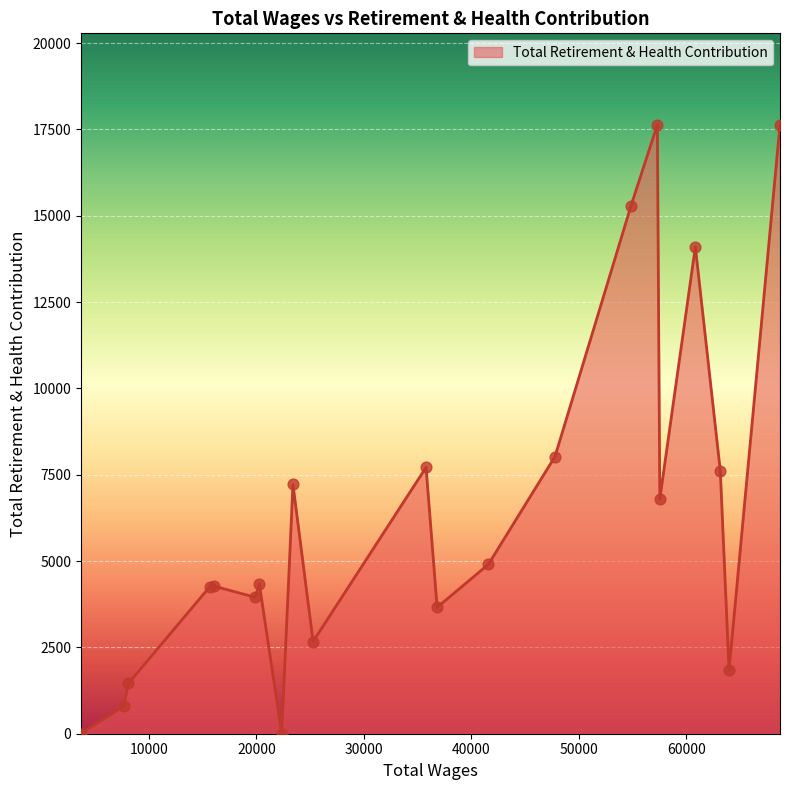

What is the maximum value shown in the chart?

17636